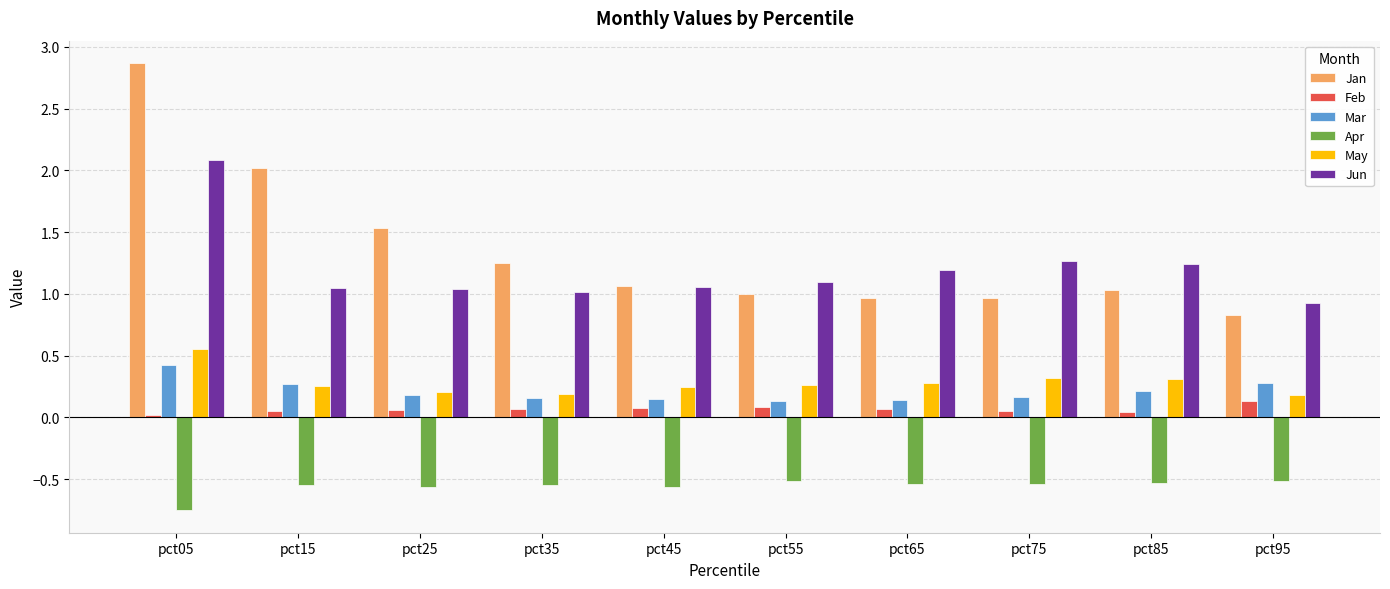

What is the sum of all May values?

2.8